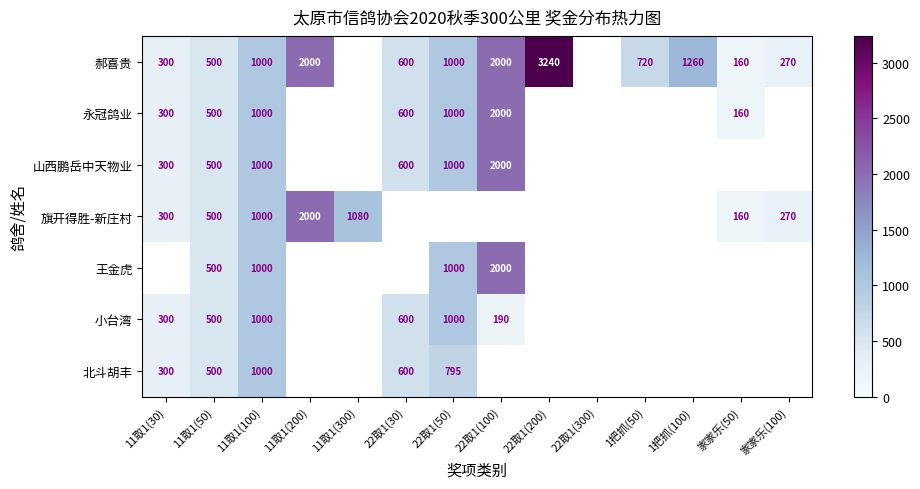

Is it true that 永冠鸽业 equals 2849.4 at 22取1(100)?

False